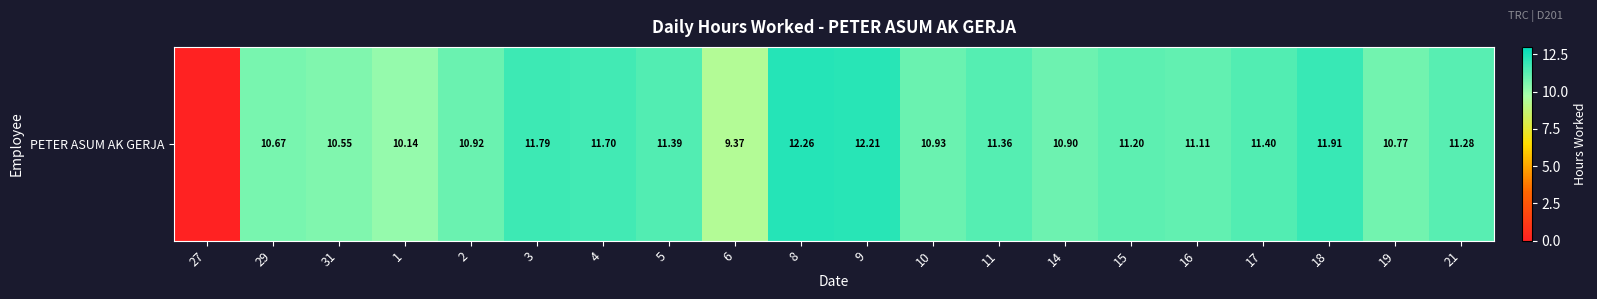

Rank the categories by value from lowest to highest.

27, 6, 1, 31, 29, 19, 14, 2, 10, 16, 15, 21, 11, 5, 17, 4, 3, 18, 9, 8